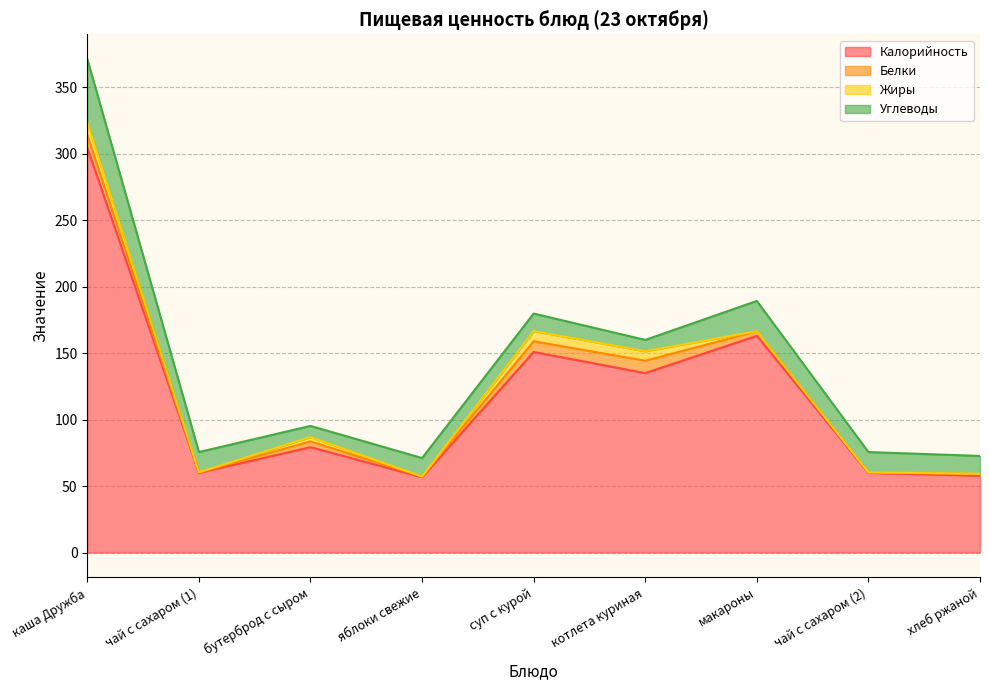

The value of Калорийность at яблоки свежие is 85.1. True or false?

False